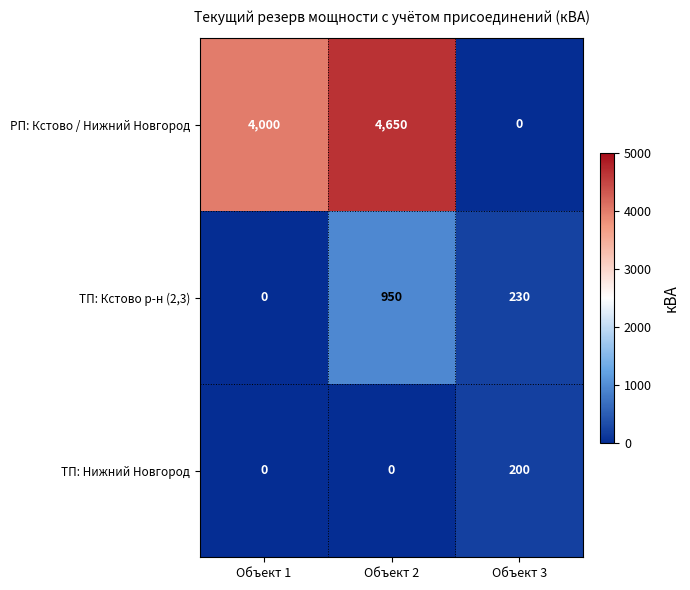

What is the average value of the РП: Кстово / Нижний Новгород series?

2883